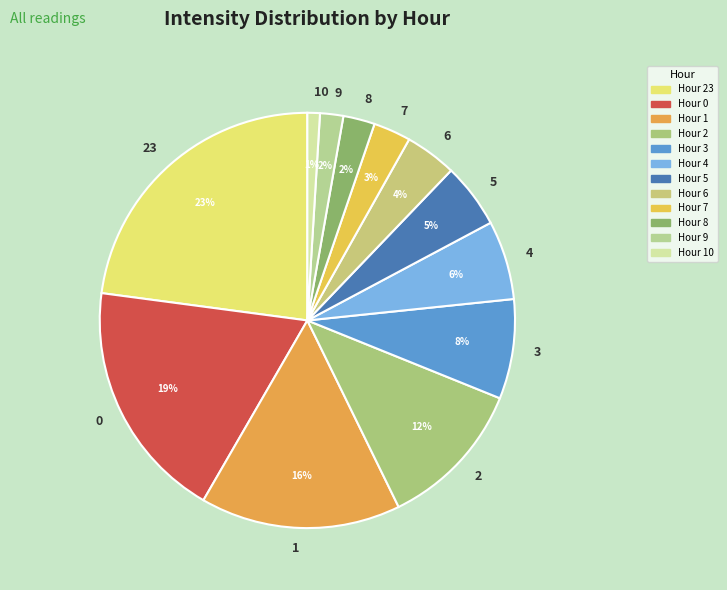

The 2 slice represents 20% of the pie. True or false?

False